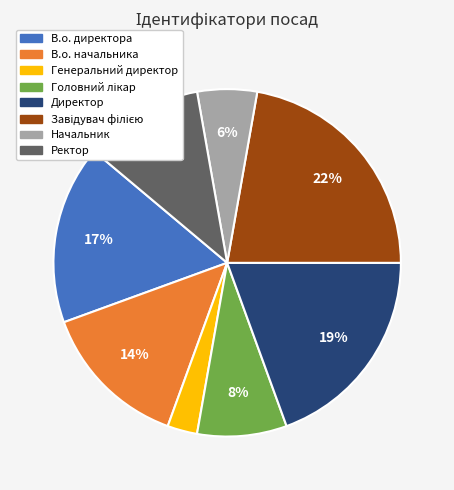

Which slice is the smallest?

Генеральний директор